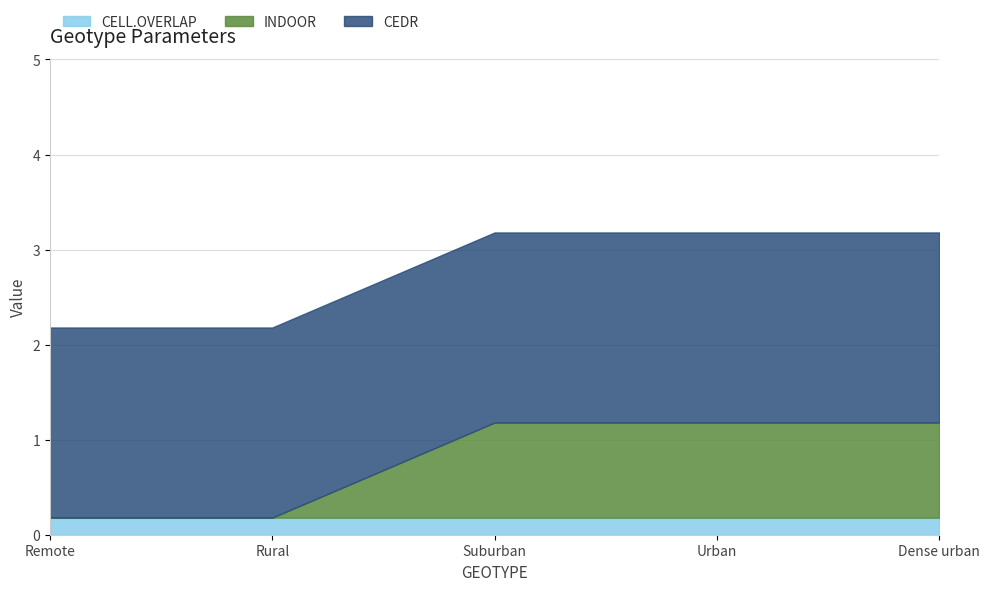

At how many categories does at least one series exceed 0?

5